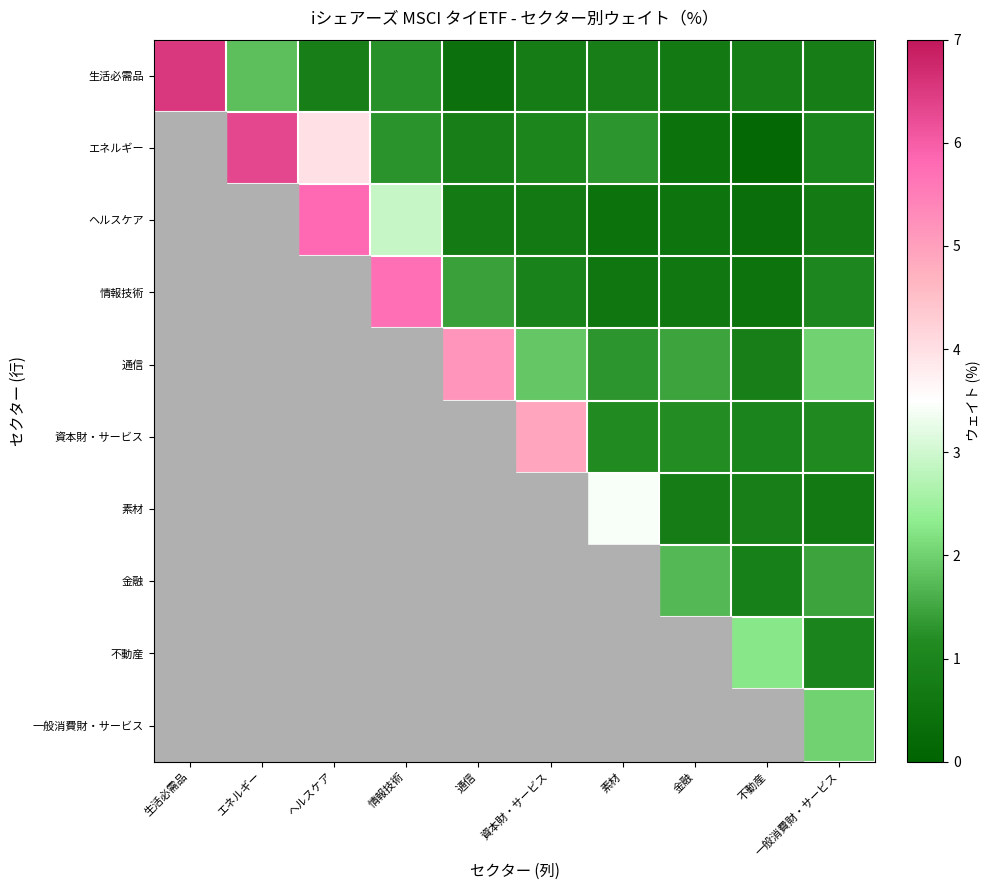

At how many categories does at least one series exceed 6?

2